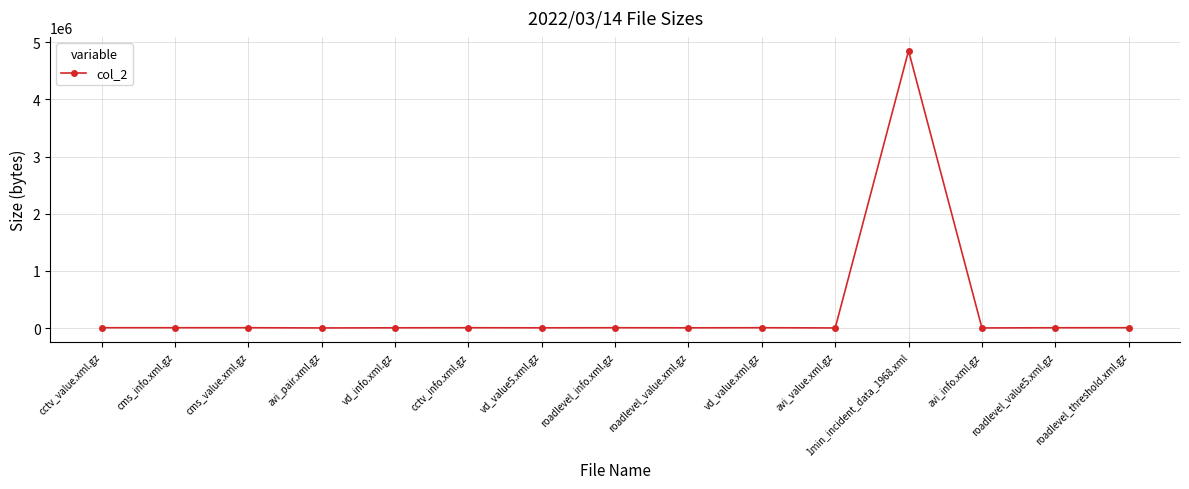

The value at cctv_info.xml.gz is 5533. True or false?

True